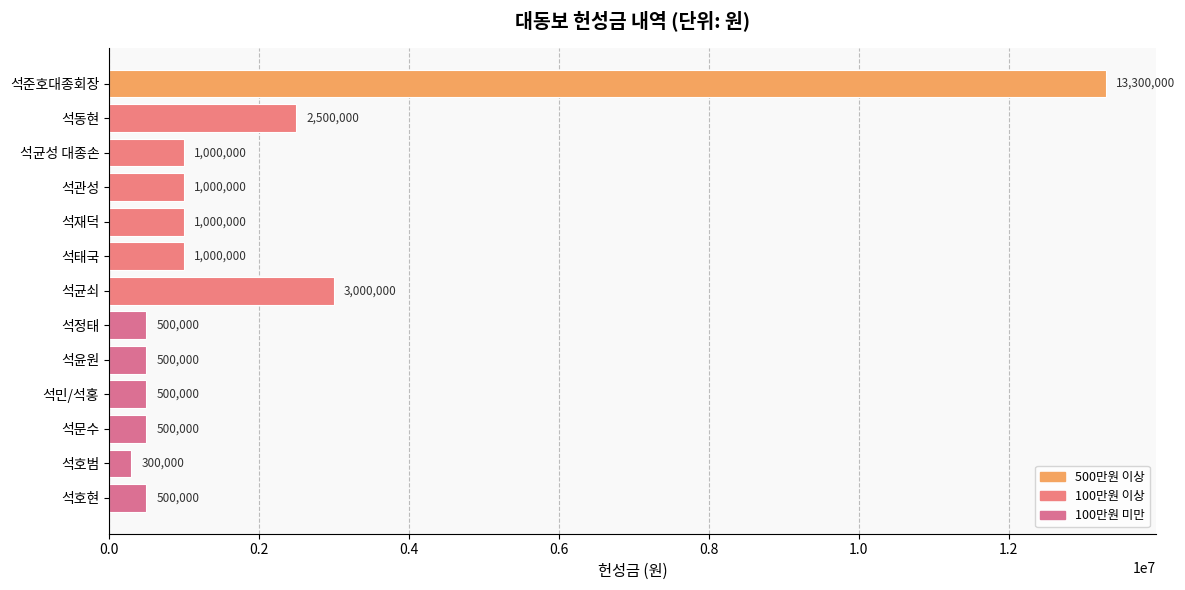

Is it true that the value at 석태국 is 1000000?

True